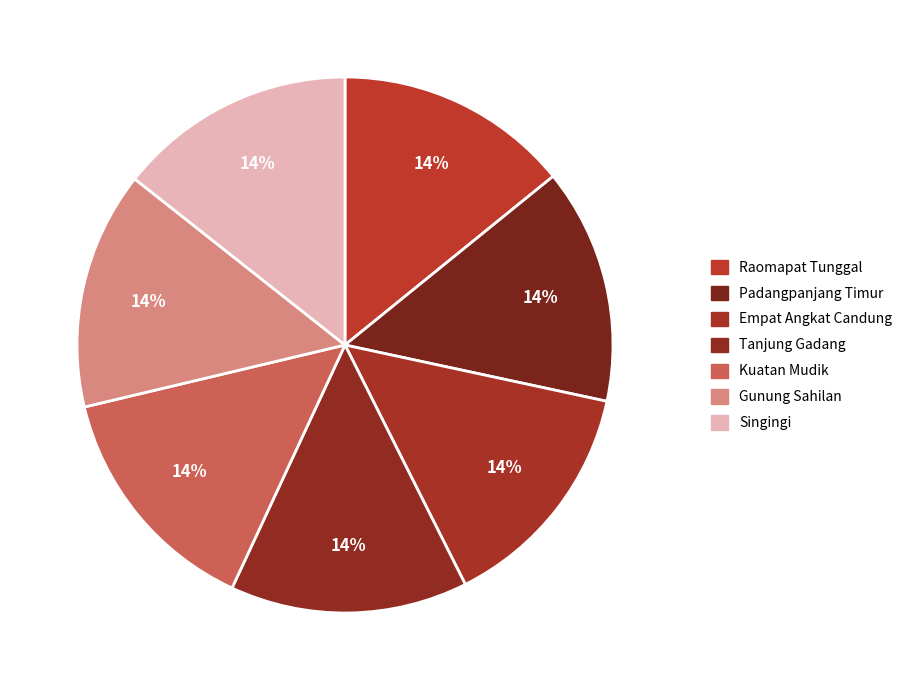

What is the ratio of the value at Raomapat Tunggal to the value at Singingi?

1.0